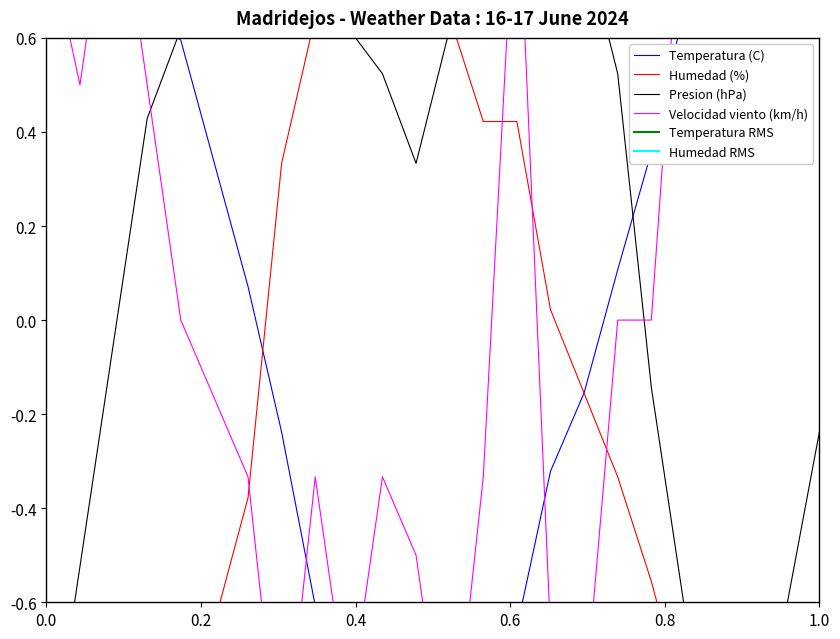

True or false: Presion (hPa) has more than 0 points higher than both neighbors.

True